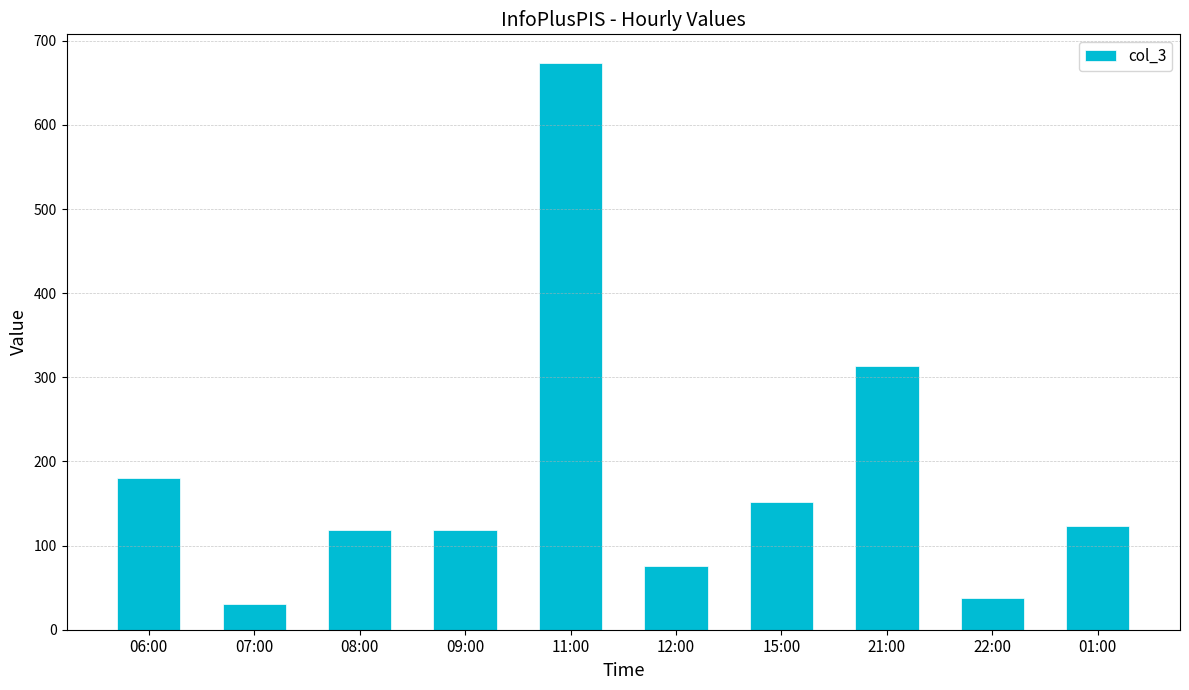

Which category has the highest value across all series?

11:00